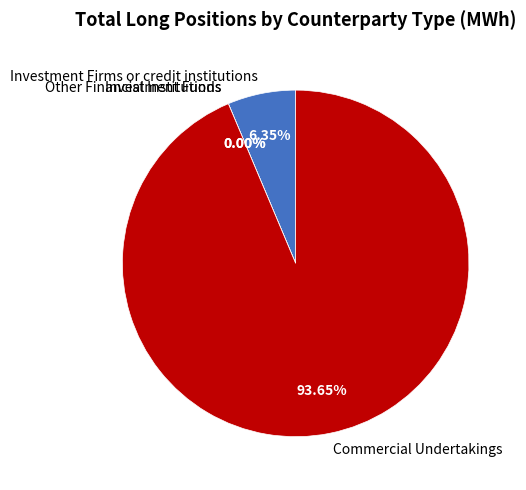

Rank the categories by value from highest to lowest.

Commercial Undertakings (Long), Investment Firms or credit institutions (Long), Investment Funds (Long), Other Financial Institutions (Long)